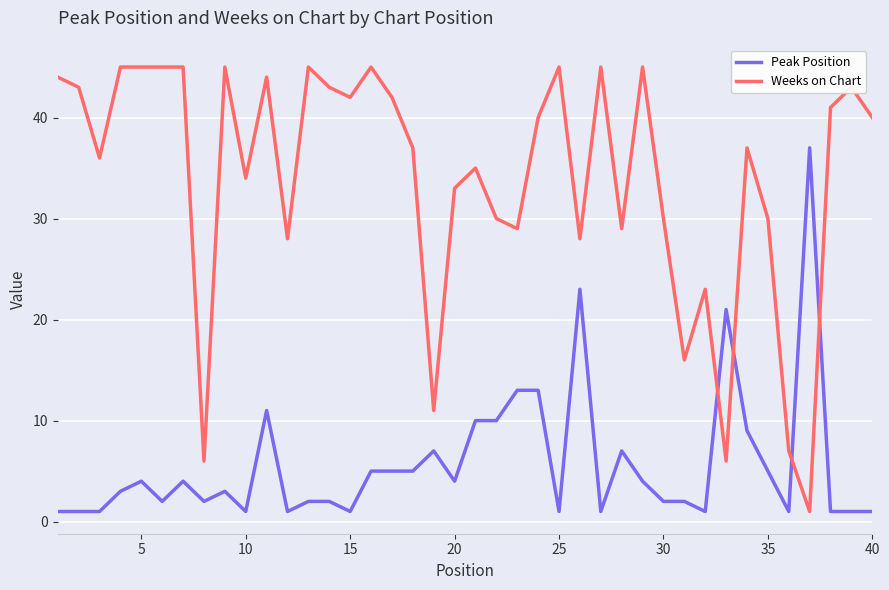

What are all the series names shown in the legend?

Peak Position, Weeks on Chart